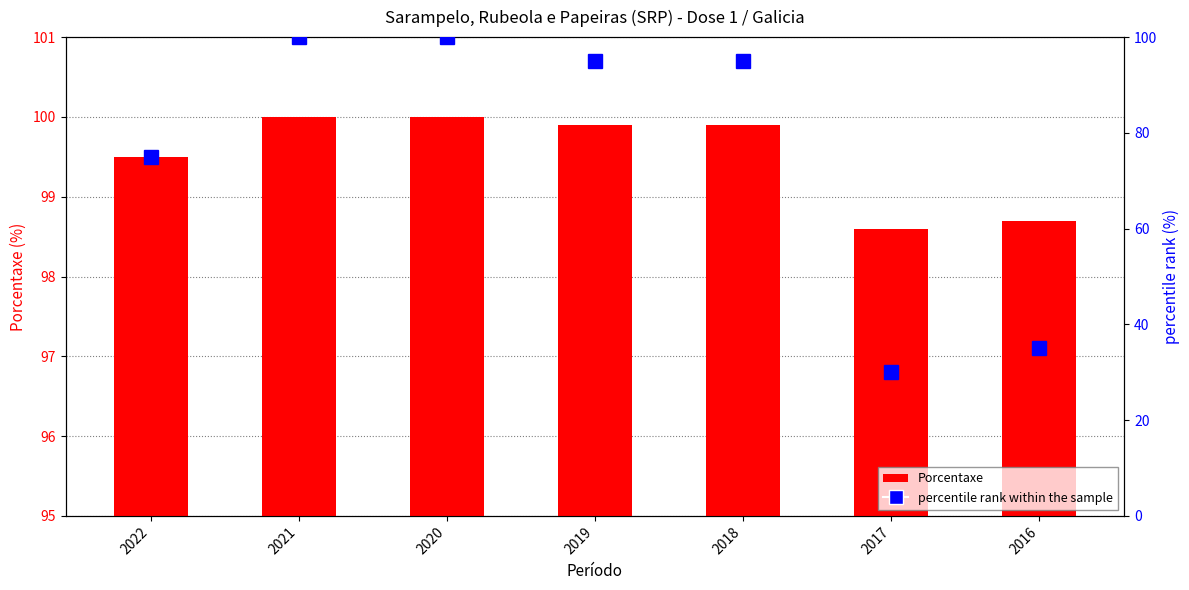

Which series has the widest spread of values?

percentile rank within the sample